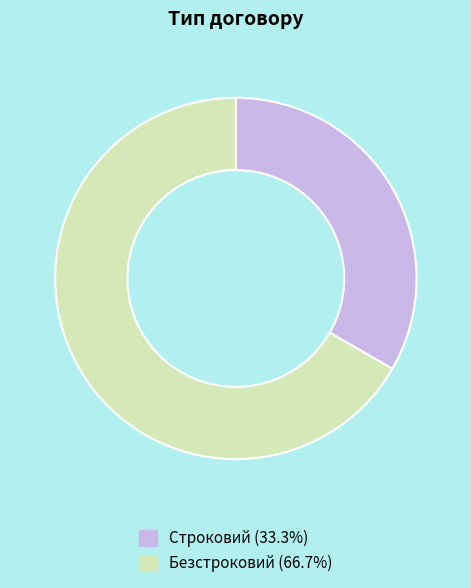

Which has a higher value, Безстроковий or Строковий?

Безстроковий